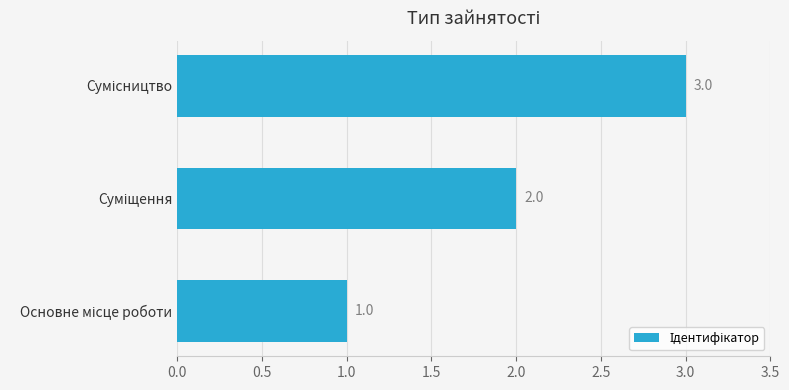

What is the greatest value displayed?

3